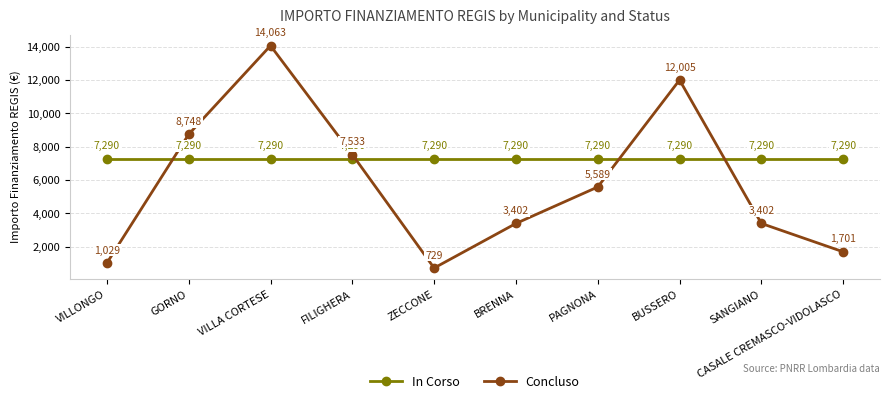

Rank the series at FILIGHERA from highest to lowest value.

Concluso, In Corso